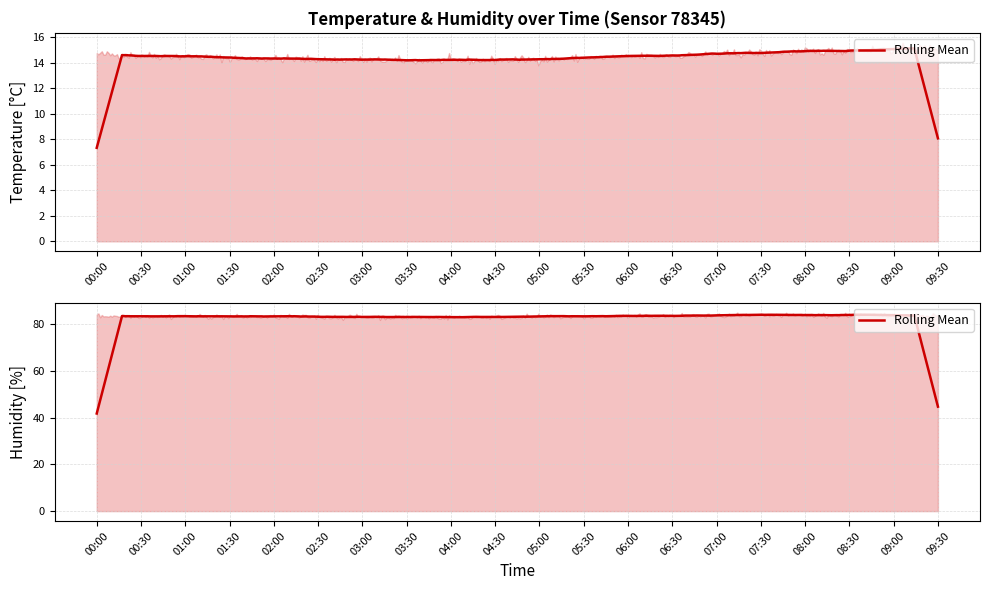

The value of temperature at 7 is 14.2. True or false?

True